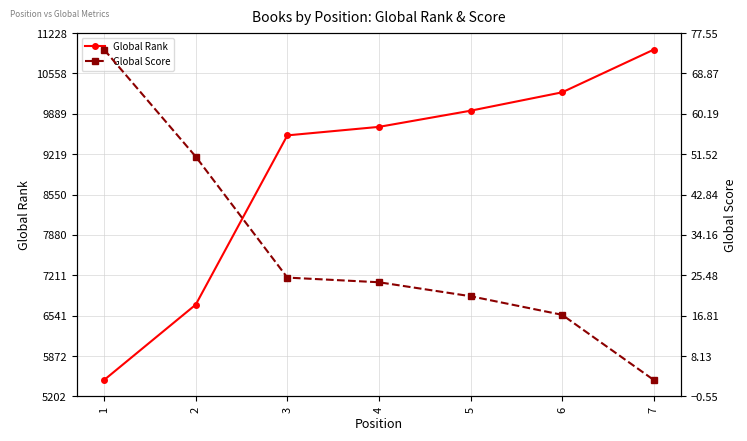

Read the Global Rank value at 3.

9532